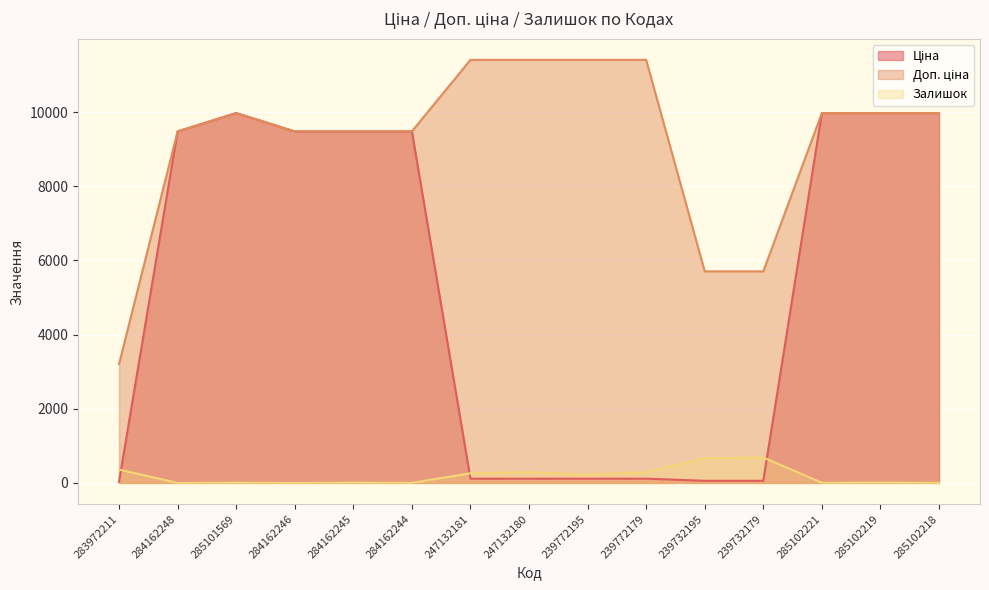

What is the difference between the highest and lowest values at 283972211?

3172.9